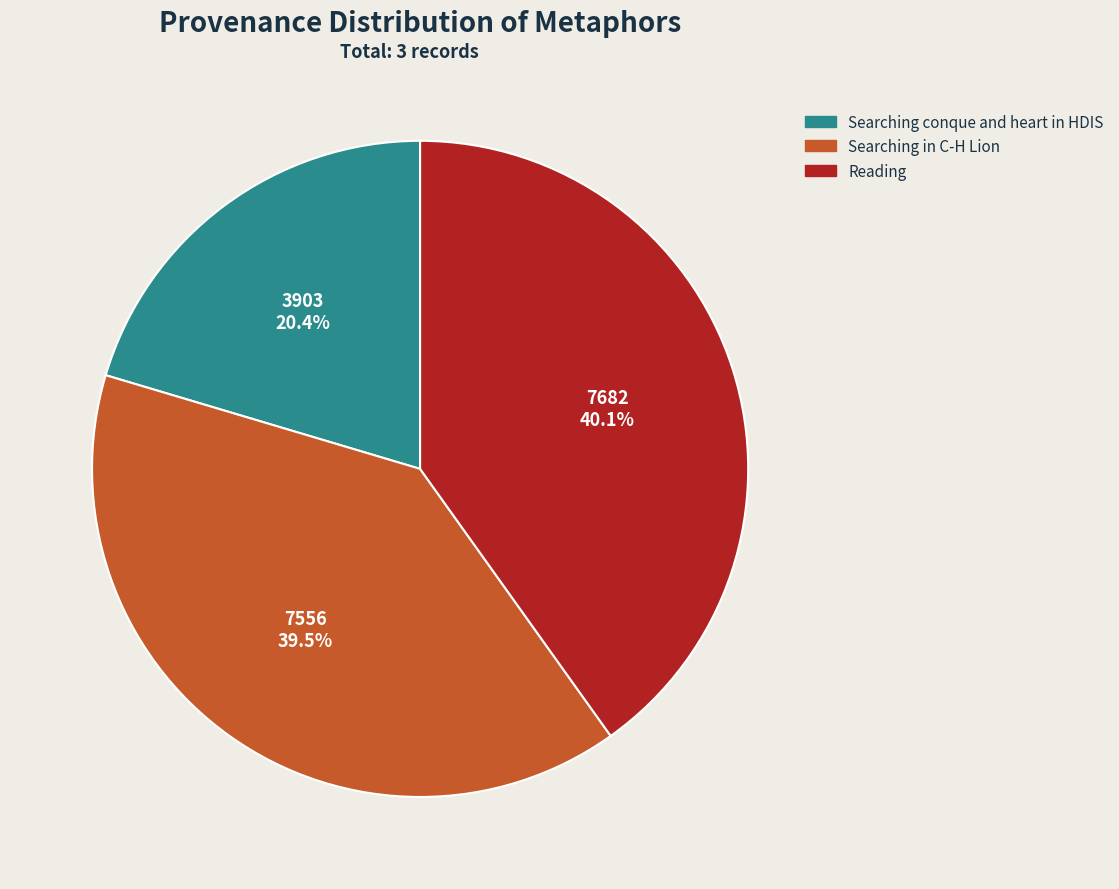

What portion of the pie excludes Searching conque and heart in HDIS?

79.6%